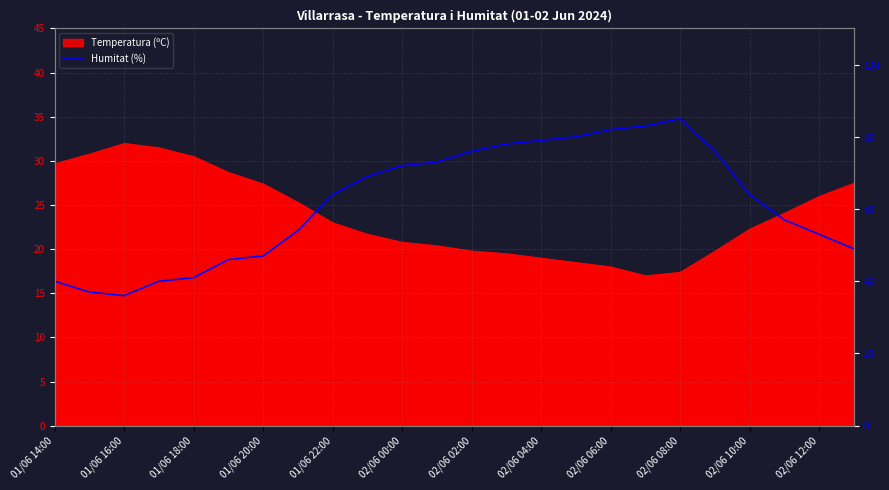

Does the chart have visible grid lines?

Yes